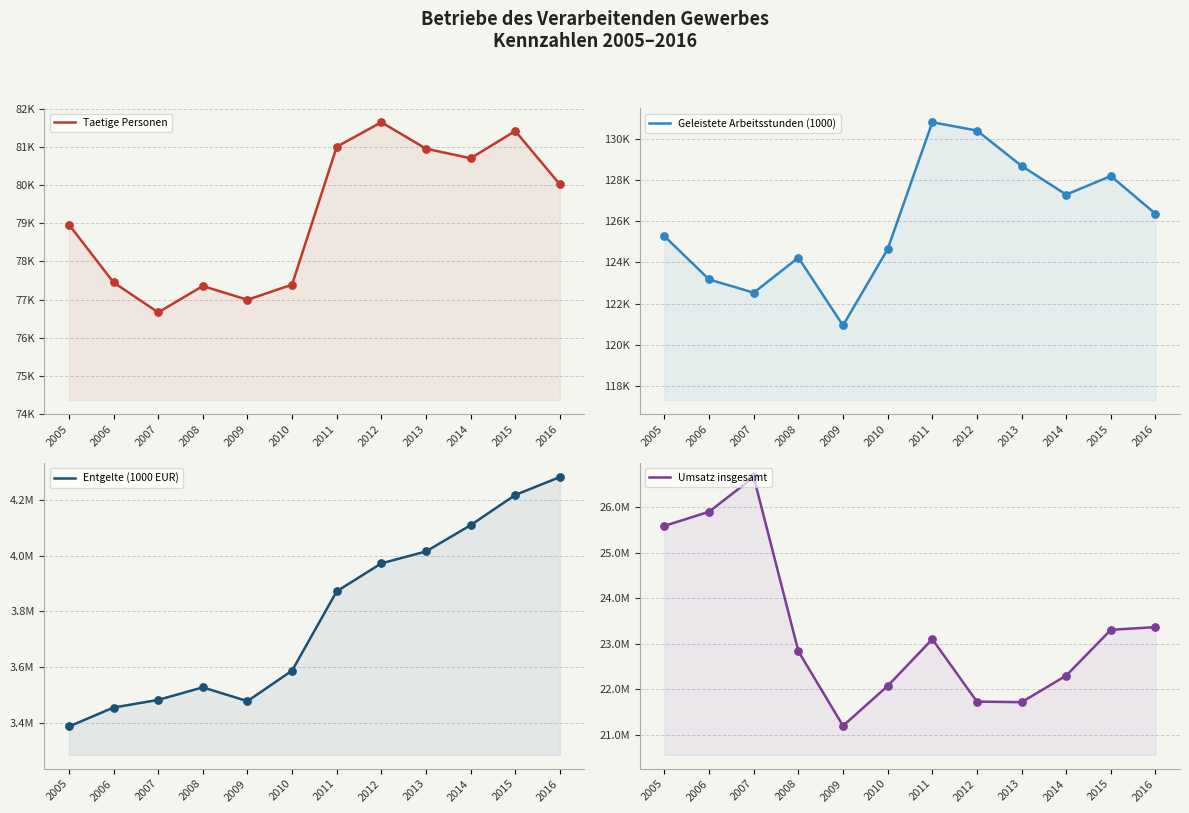

At which category is the sum across all series the highest?

2007